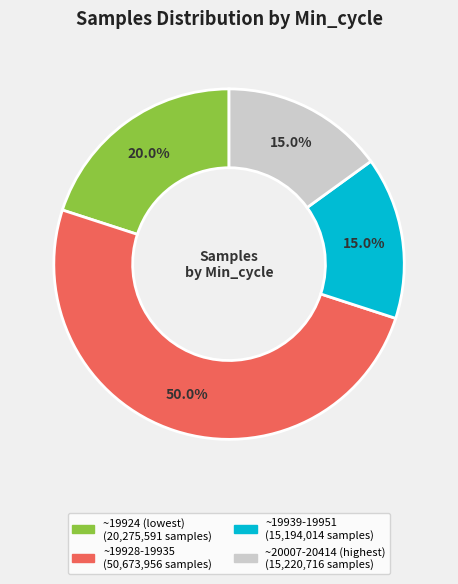

How many slices are in this pie chart?

4